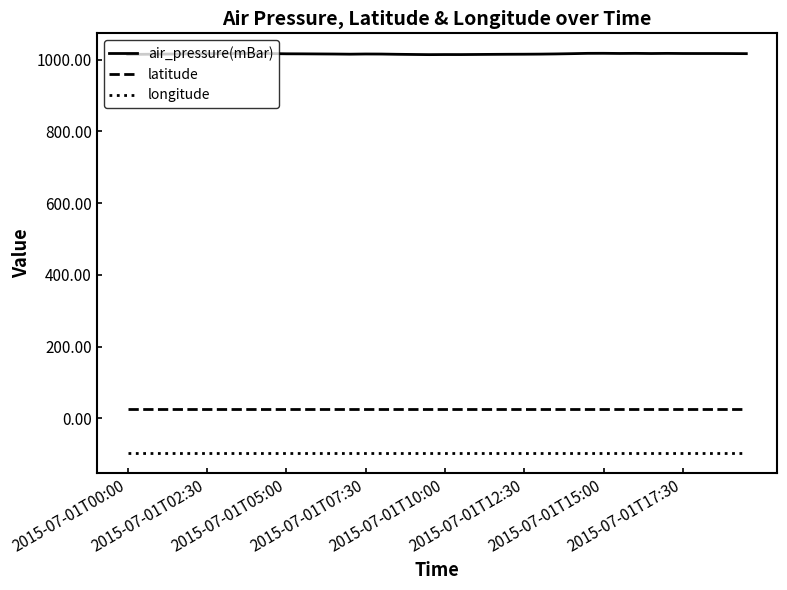

True or false: air_pressure(mBar) and longitude cross at least once.

False